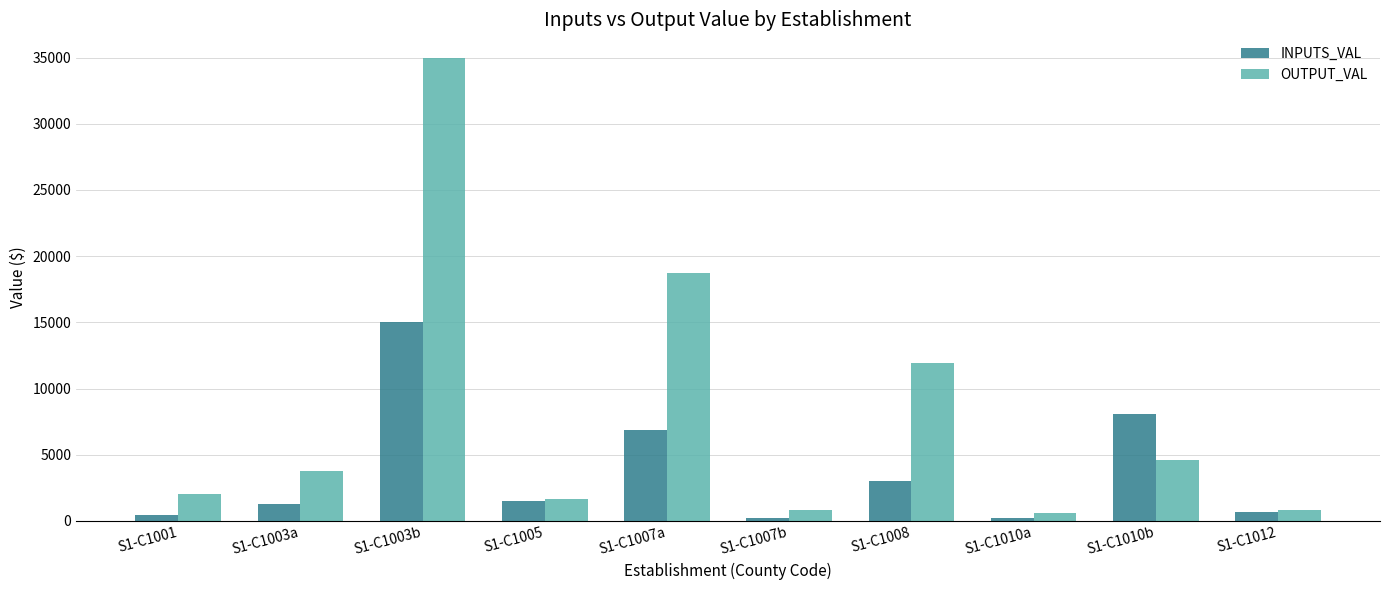

How many distinct data groups are displayed?

2